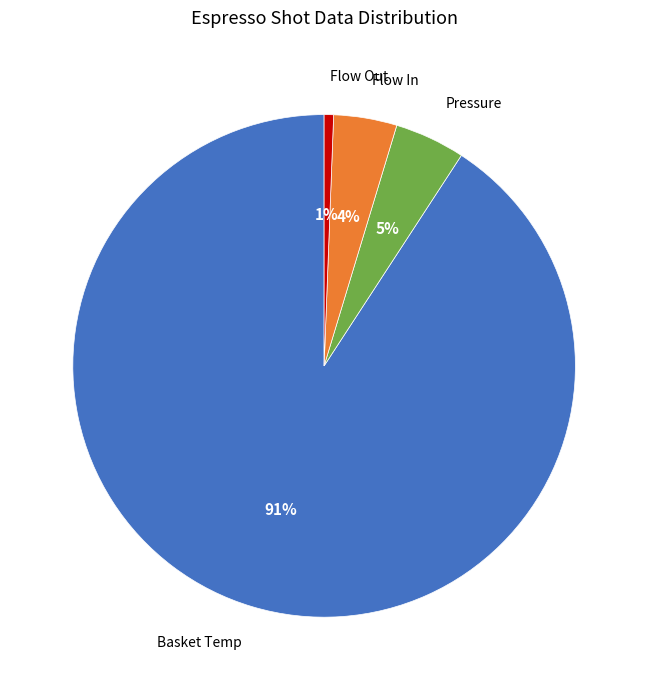

Does any single category account for the majority?

Yes